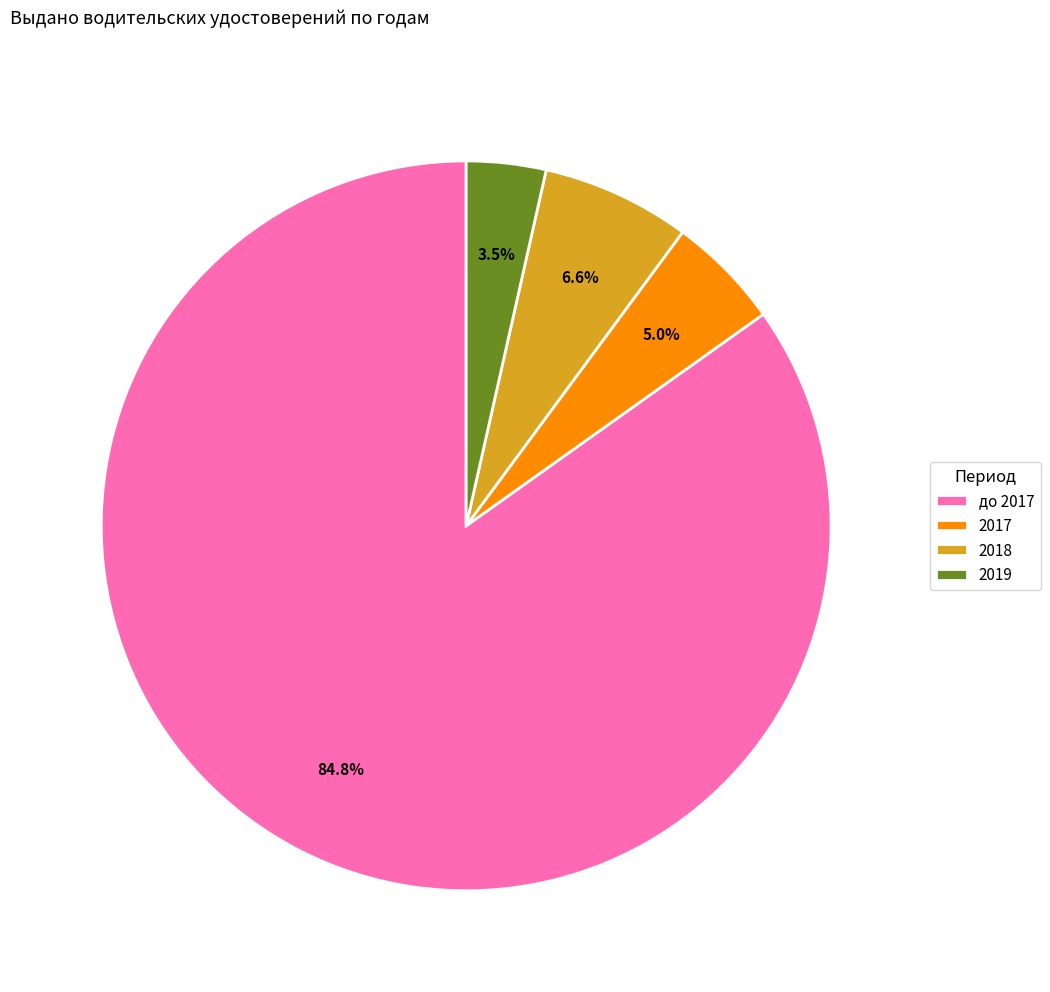

Rank the categories by value from highest to lowest.

до 2017, 2018, 2017, 2019